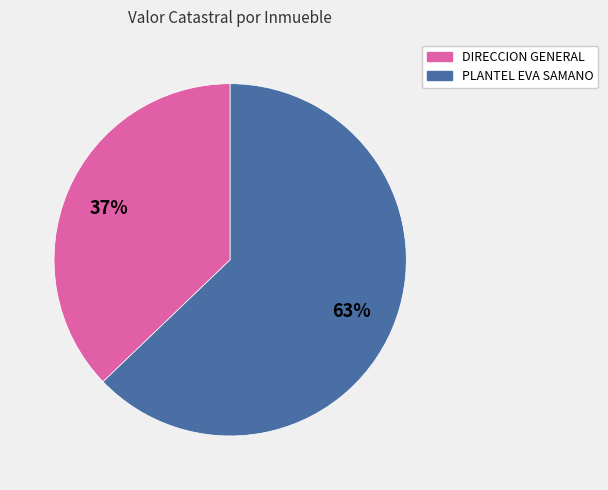

The PLANTEL EVA SAMANO slice represents 63% of the pie. True or false?

True